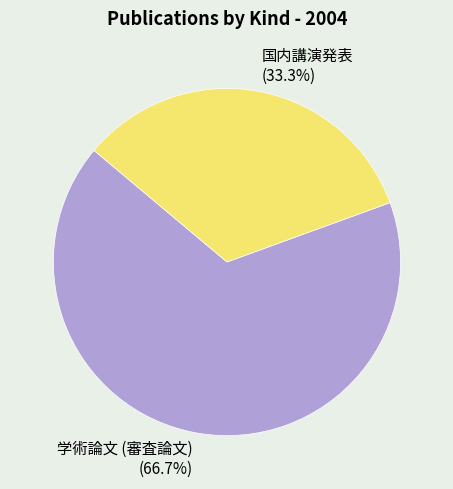

True or false: 国内講演発表 accounts for 33% of the total.

True